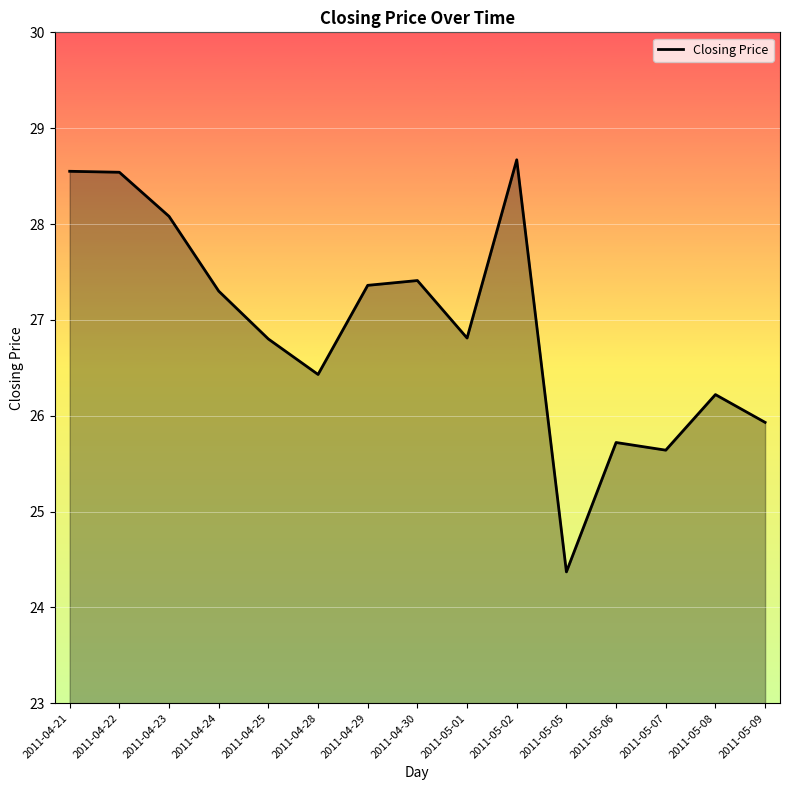

The chart shows a value of 37.2 at 2011-05-08. True or false?

False